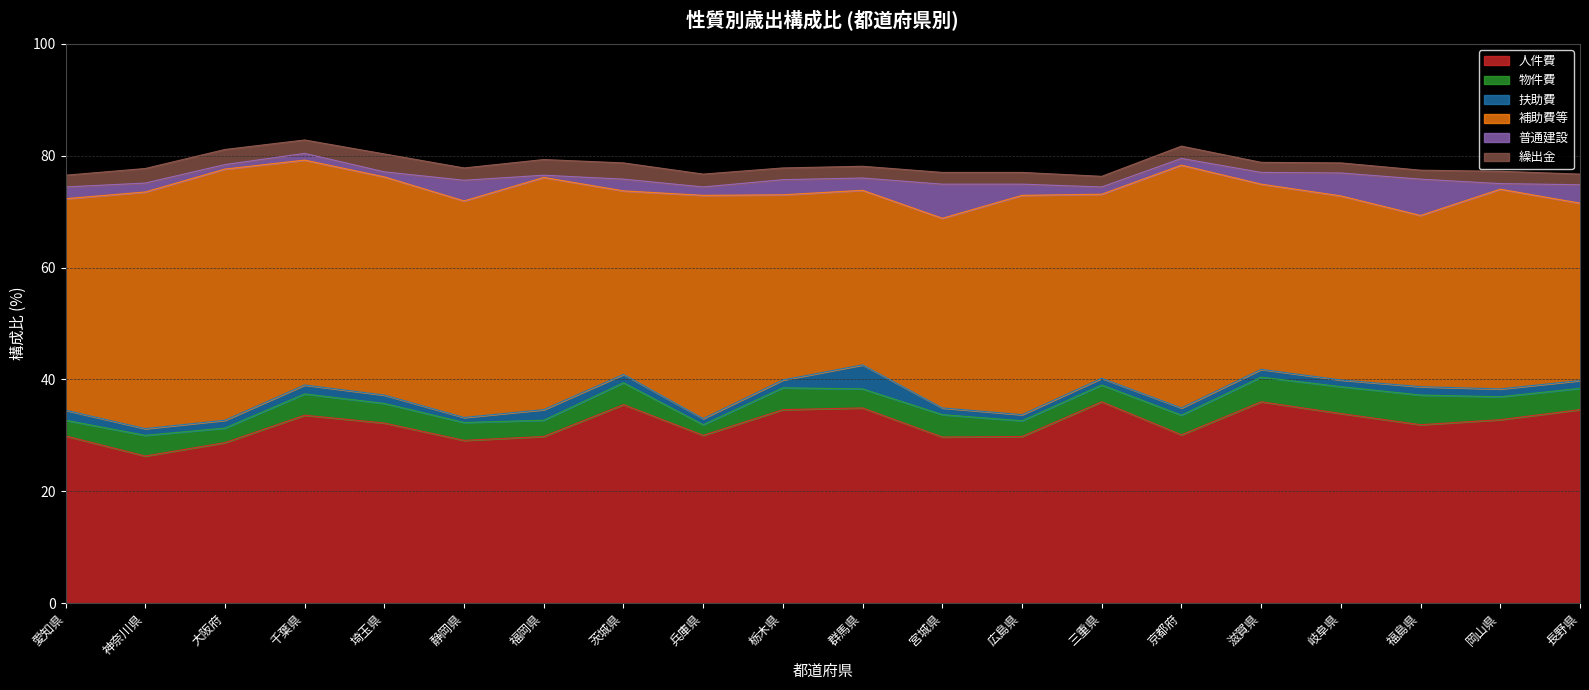

Which series has the largest total across all categories?

補助費等